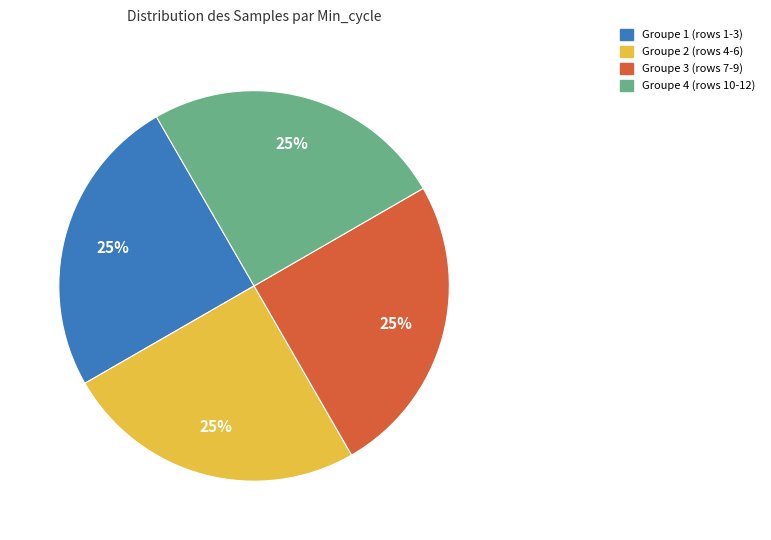

To the nearest percent, what percentage of the pie is Groupe 4 (rows 10-12)?

25%